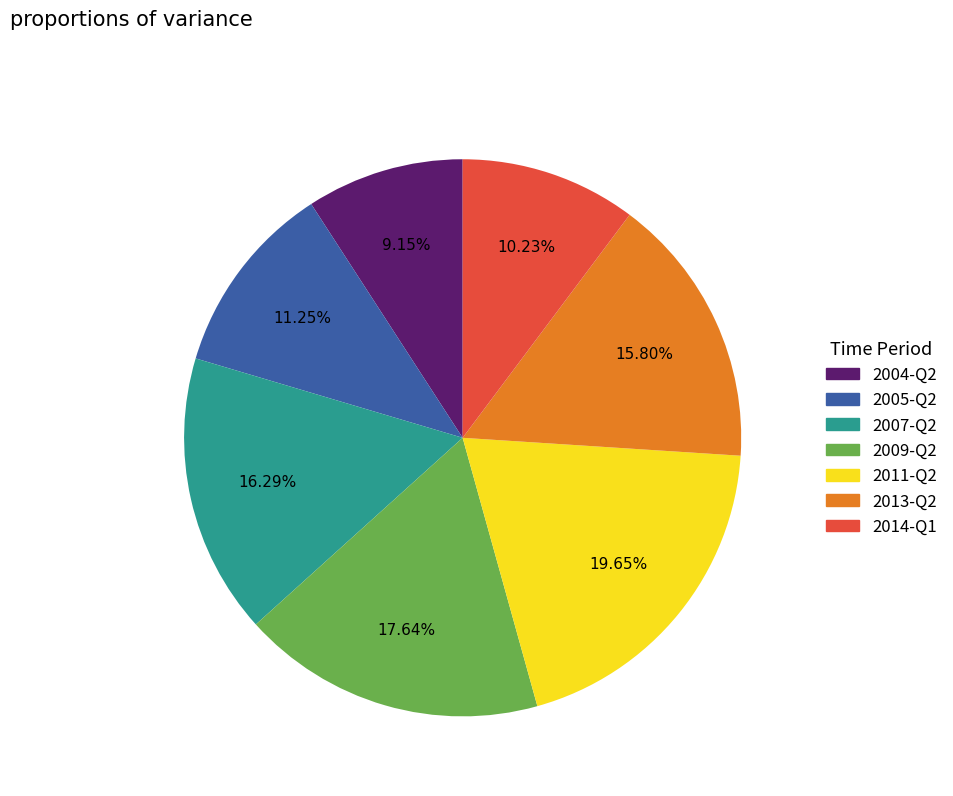

Does 2009-Q2 account for over 50% of the chart?

No